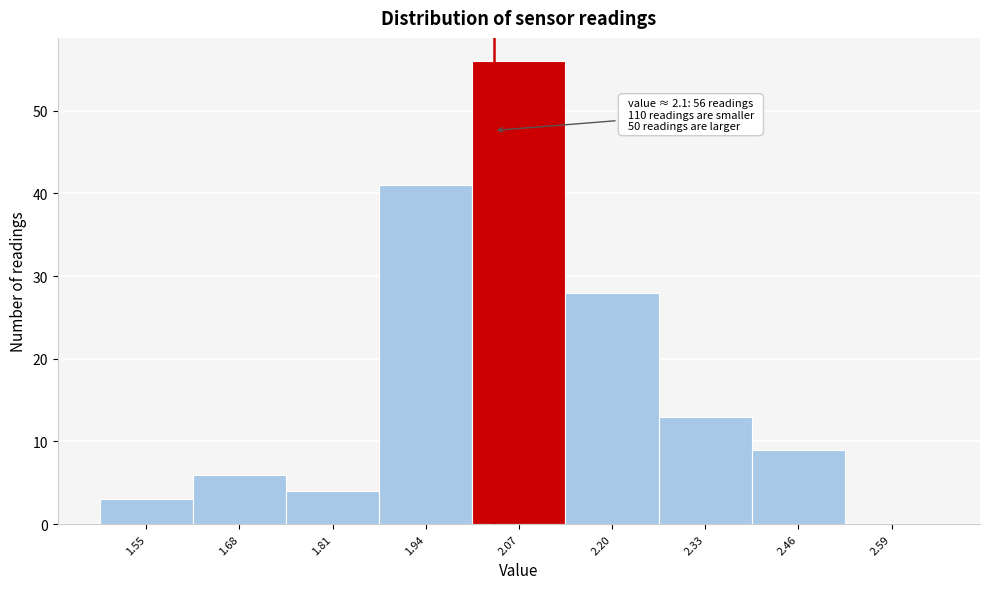

Reading right to left, transcribe all the data shown in this chart.

2.59=0	2.46=9	2.33=13	2.20=28	2.07=56	1.94=41	1.81=4	1.68=6	1.55=3